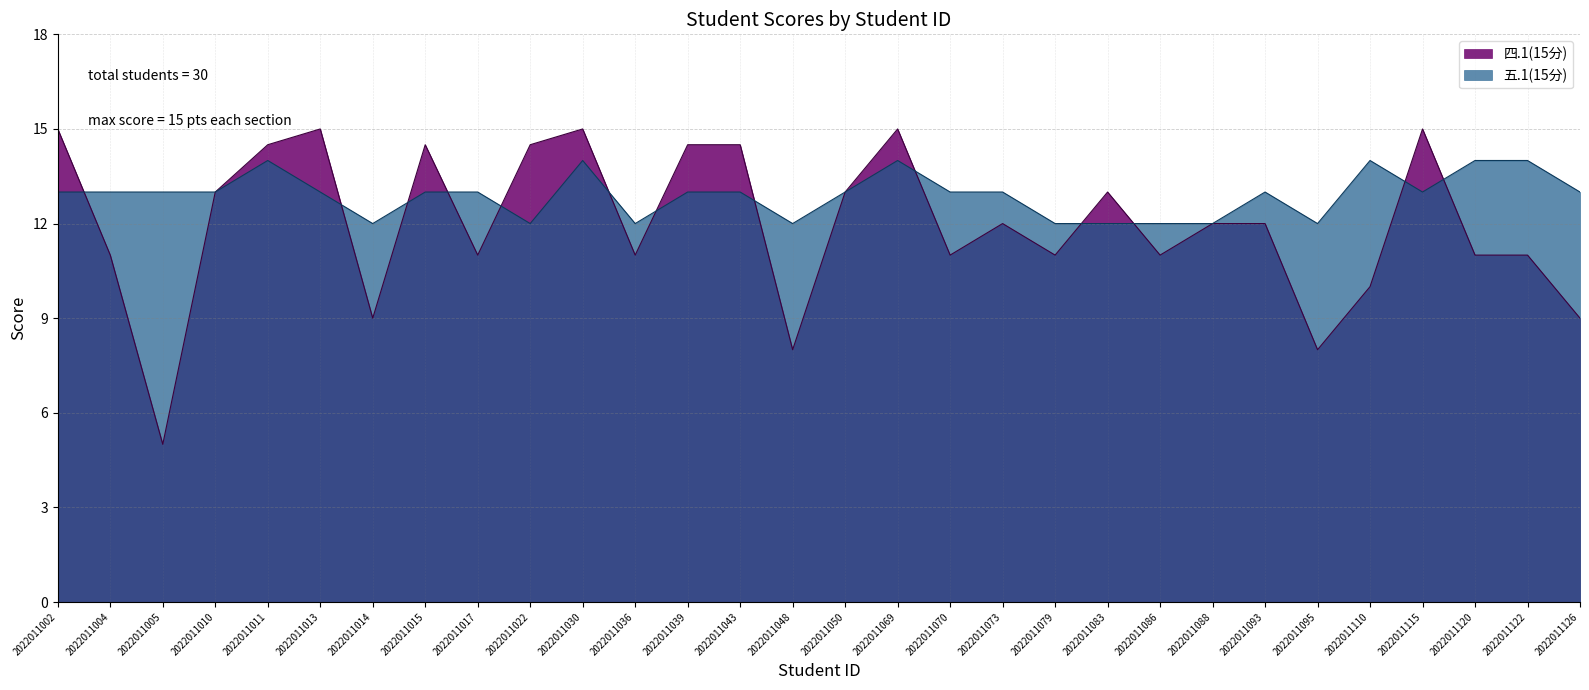

At which category does 五.1(15分) reach its first local valley?

2022011014